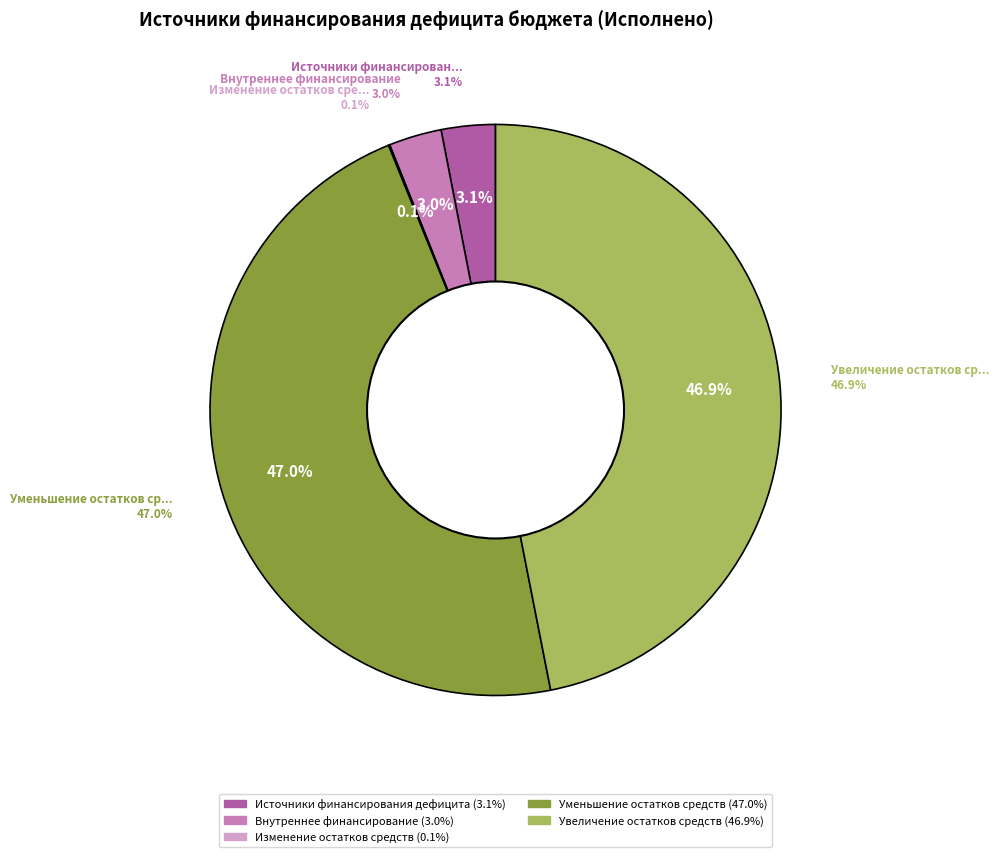

Does изменение остатков средств represent more than half of the total?

No